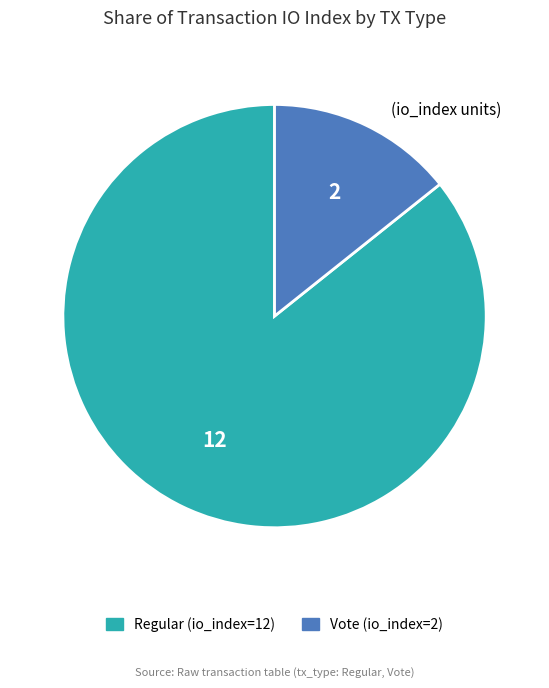

How many segments does this pie chart have?

2